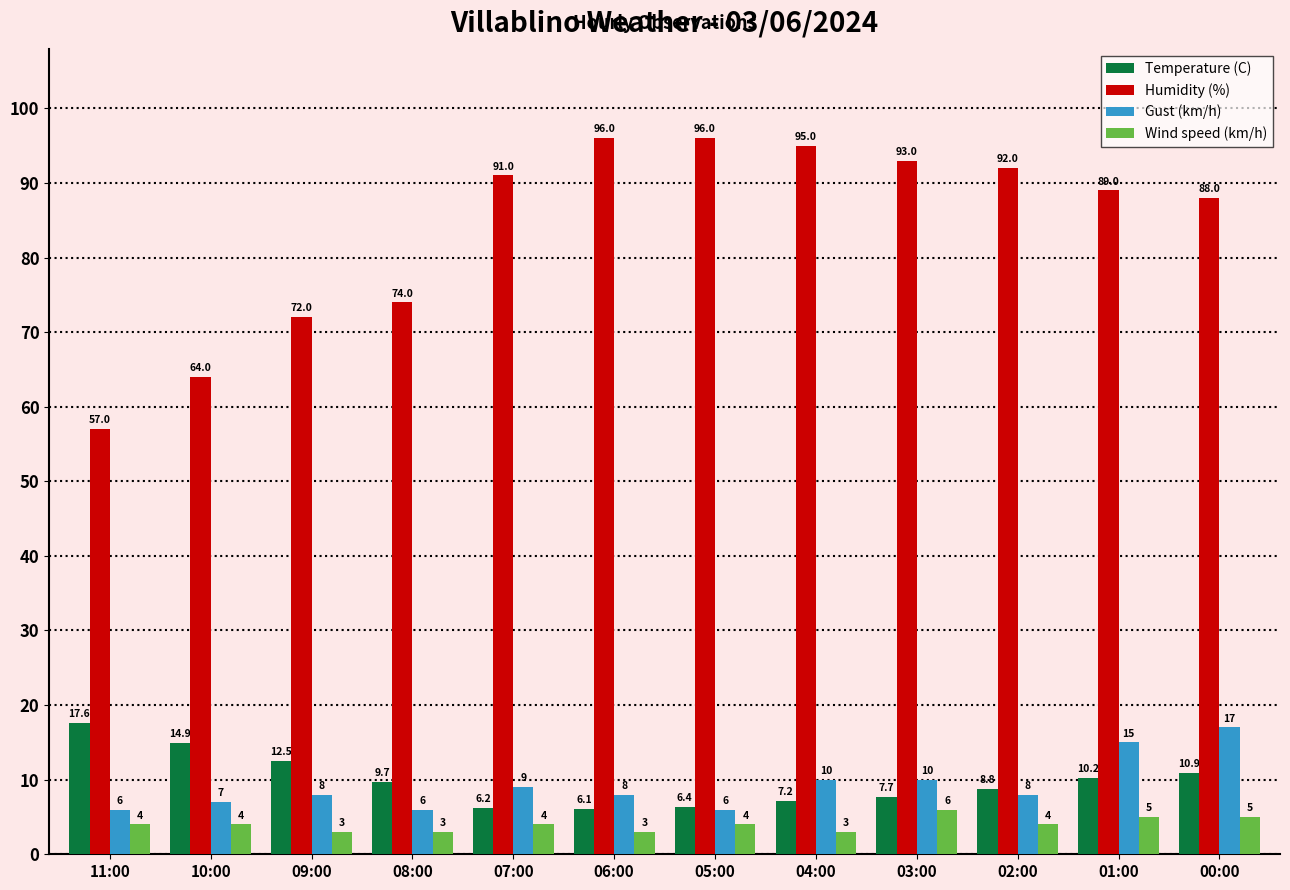

At which label does Humidity (%) reach its minimum?

11:00